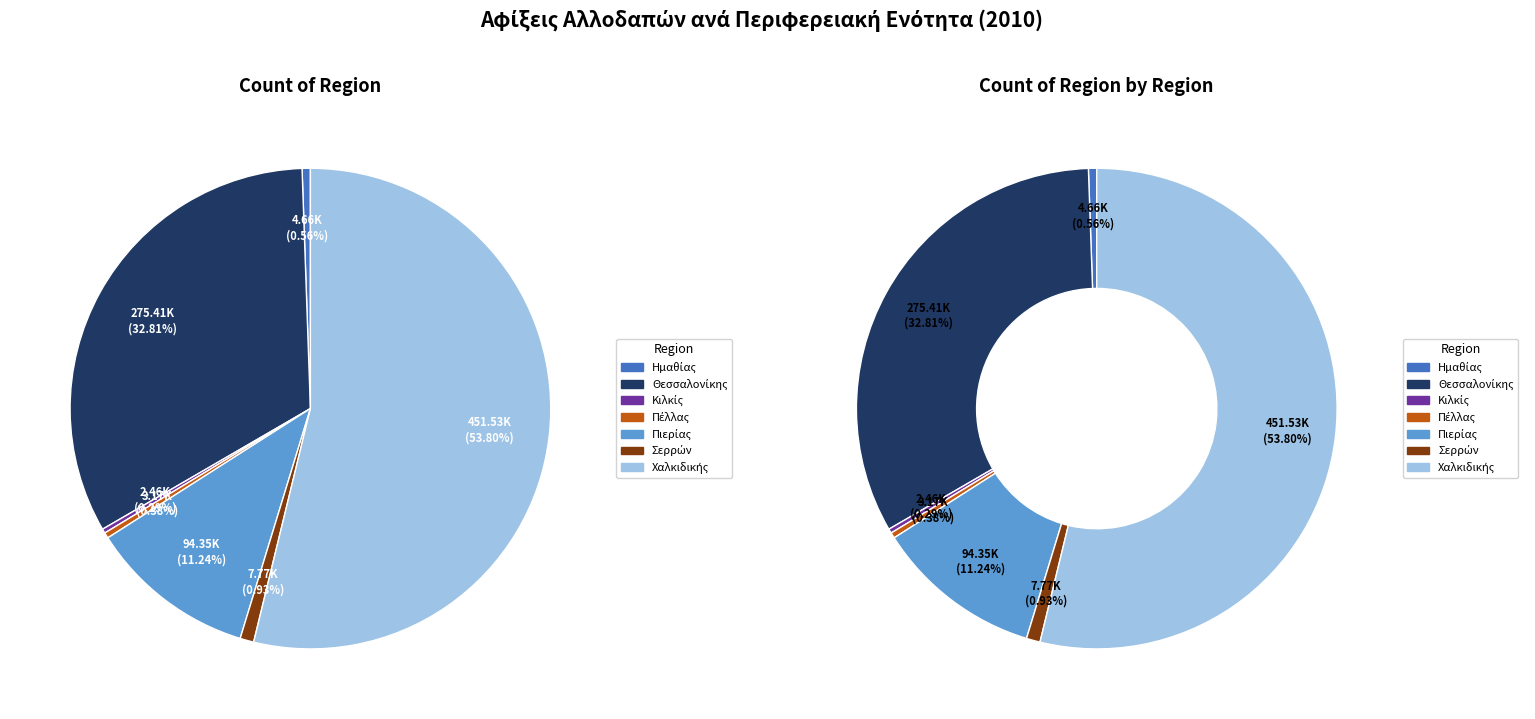

To the nearest percent, what portion does Θεσσαλονίκης represent?

33%